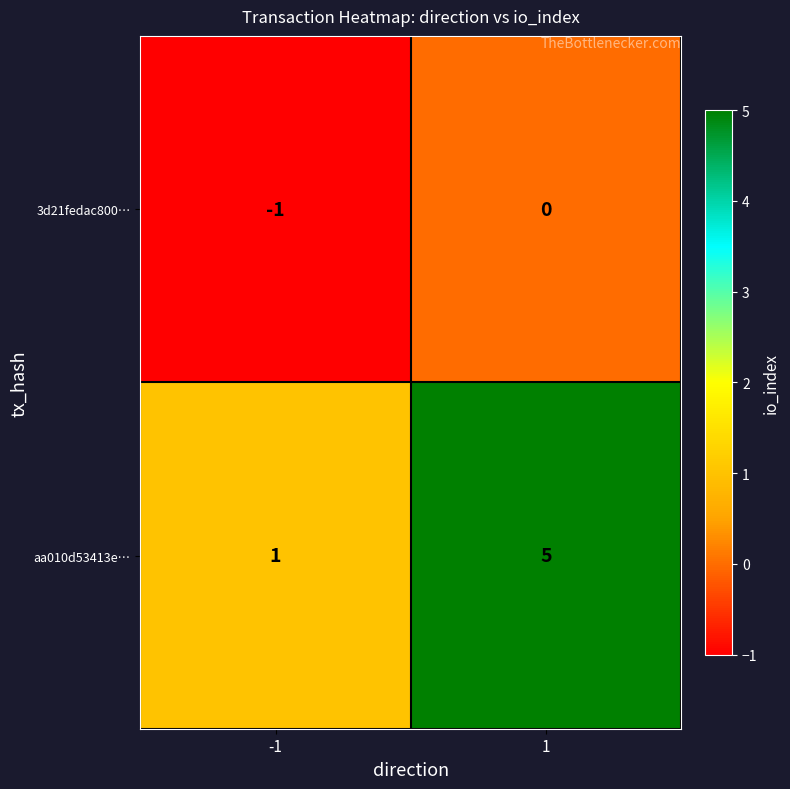

Which series has the largest total across all categories?

aa010d53413e…